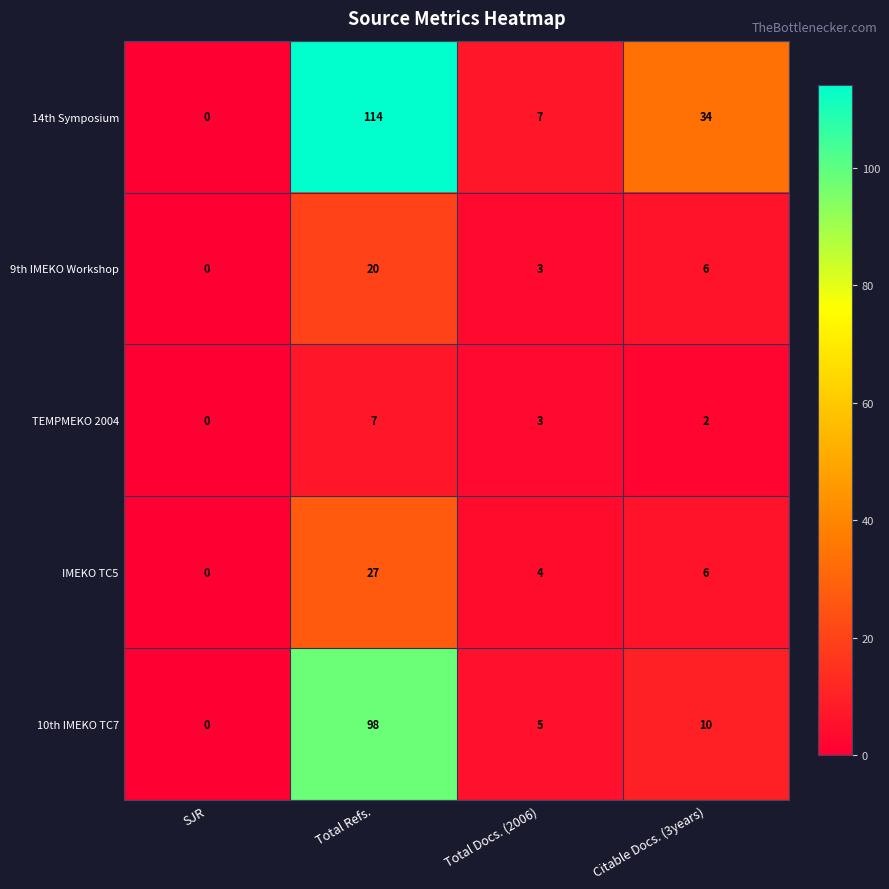

What is the sum of all IMEKO TC5 values?

37